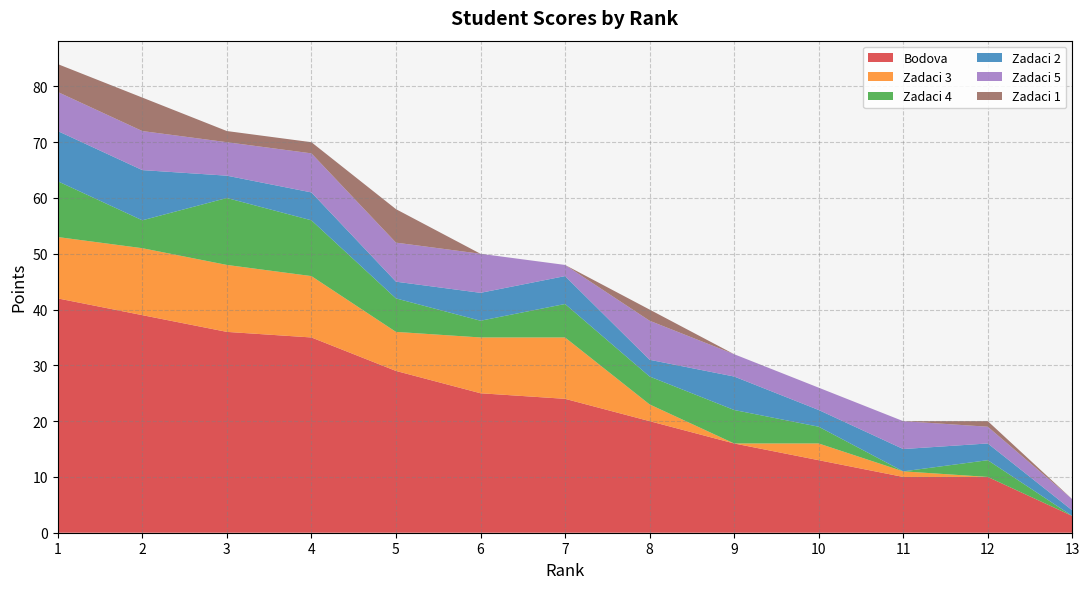

Reading left to right, transcribe all the data shown in this chart.

Bodova: 1=42	2=39	3=36	4=35	5=29	6=25	7=24	8=20	9=16	10=13	11=10	12=10	13=3
Zadaci 3: 1=11	2=12	3=12	4=11	5=7	6=10	7=11	8=3	9=0	10=3	11=1	12=0	13=0
Zadaci 4: 1=10	2=5	3=12	4=10	5=6	6=3	7=6	8=5	9=6	10=3	11=0	12=3	13=0
Zadaci 2: 1=9	2=9	3=4	4=5	5=3	6=5	7=5	8=3	9=6	10=3	11=4	12=3	13=1
Zadaci 5: 1=7	2=7	3=6	4=7	5=7	6=7	7=2	8=7	9=4	10=4	11=5	12=3	13=2
Zadaci 1: 1=5	2=6	3=2	4=2	5=6	6=0	7=0	8=2	9=0	10=0	11=0	12=1	13=0